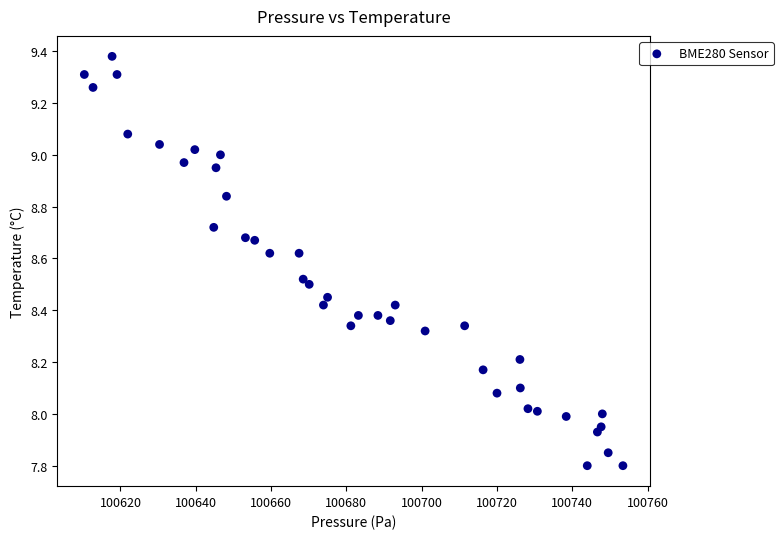

What is the range of X values (max minus min)?

143.0